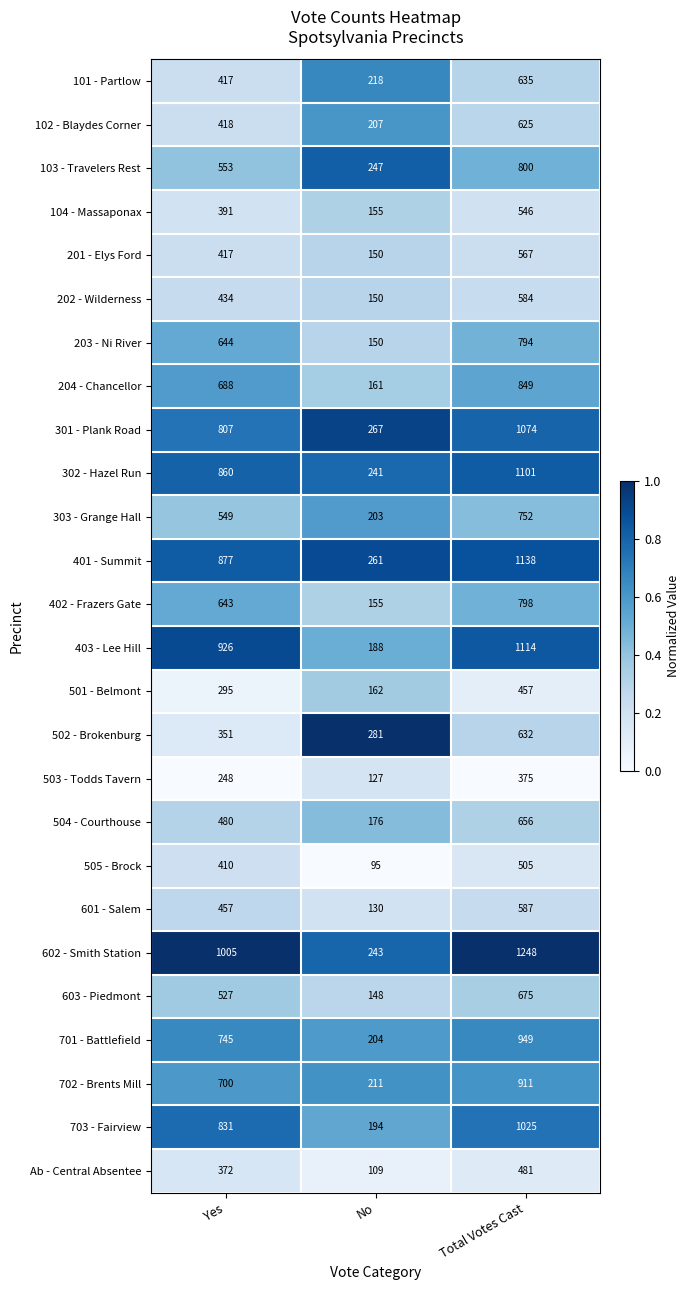

What is the sum of the 401 - Summit values at Total Votes Cast and No?

1399